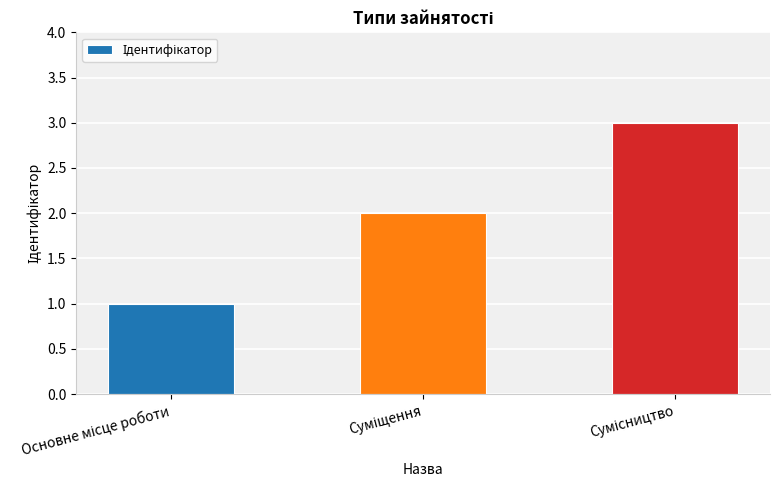

What is the sum of all values?

6